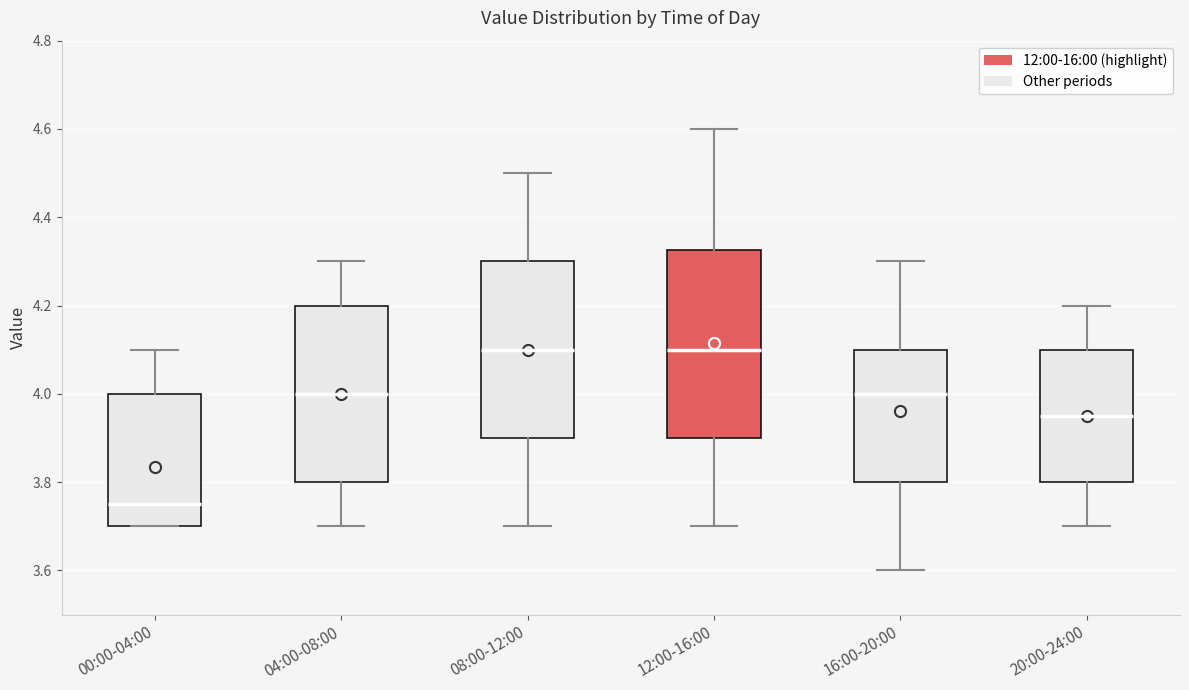

Reading left to right, read every box against the y-axis: the position of its median line, the range the box covers, and the ends of its whiskers. The values are not printed on the chart, so give them approximately, as read against the axis.

00:00-04:00: median 3.76, box 3.70 to 4.00, whiskers 3.70 to 4.10
04:00-08:00: median 4.00, box 3.80 to 4.20, whiskers 3.70 to 4.30
08:00-12:00: median 4.10, box 3.90 to 4.30, whiskers 3.70 to 4.50
12:00-16:00: median 4.10, box 3.90 to 4.32, whiskers 3.70 to 4.60
16:00-20:00: median 4.00, box 3.80 to 4.10, whiskers 3.60 to 4.30
20:00-24:00: median 3.96, box 3.80 to 4.10, whiskers 3.70 to 4.20